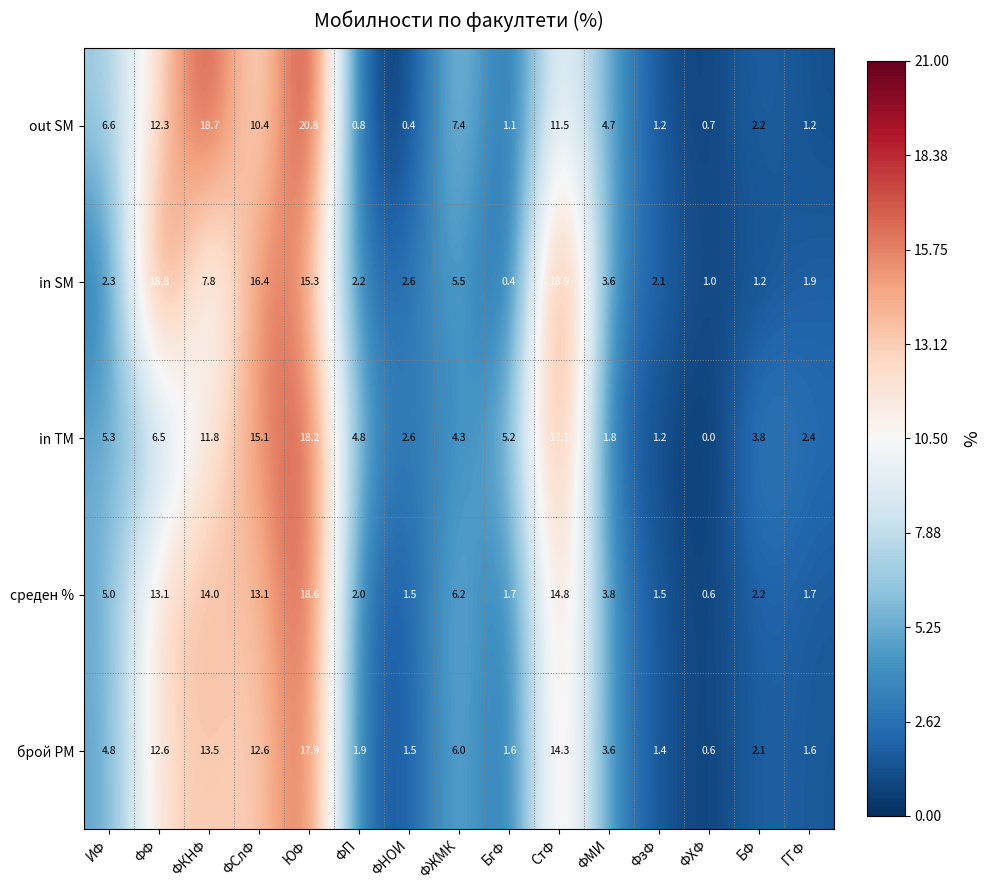

At how many categories does at least one series exceed 16?

5